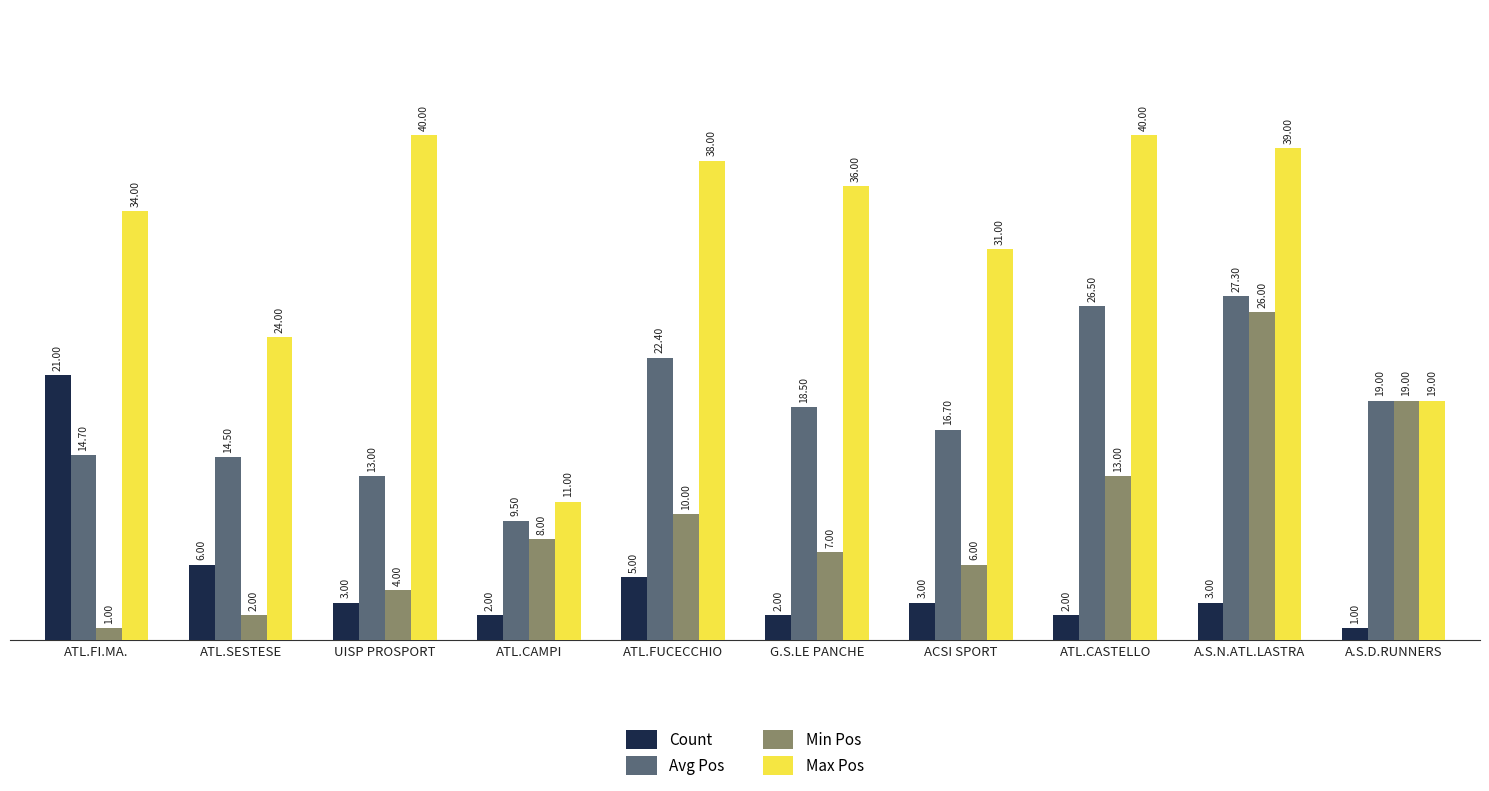

Read the Min Pos value at ATL.SESTESE.

2.0